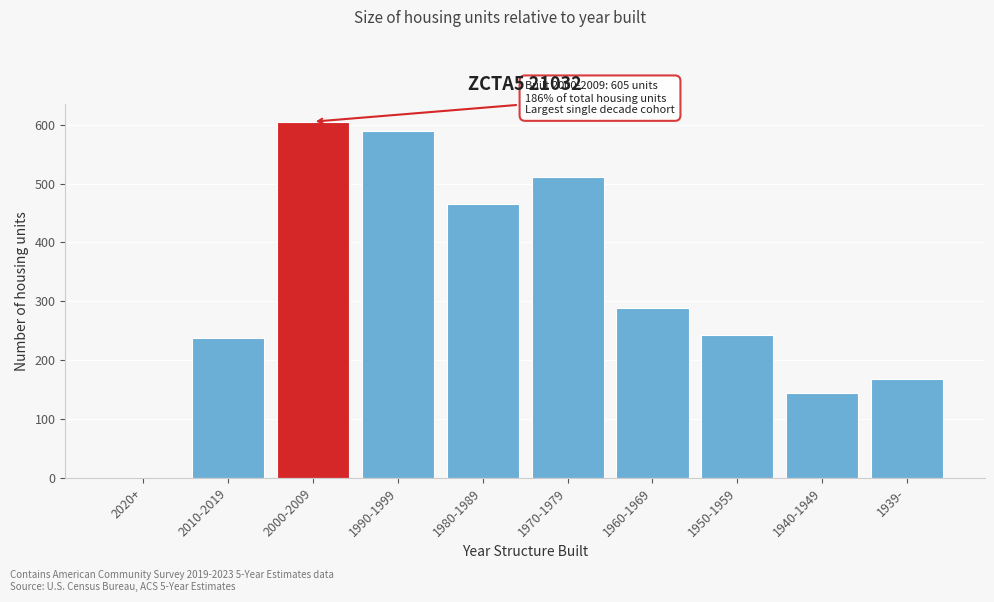

Reading left to right, list all the values displayed in this chart.

2020+=0	2010-2019=238	2000-2009=605	1990-1999=590	1980-1989=466	1970-1979=511	1960-1969=288	1950-1959=242	1940-1949=144	1939-=168